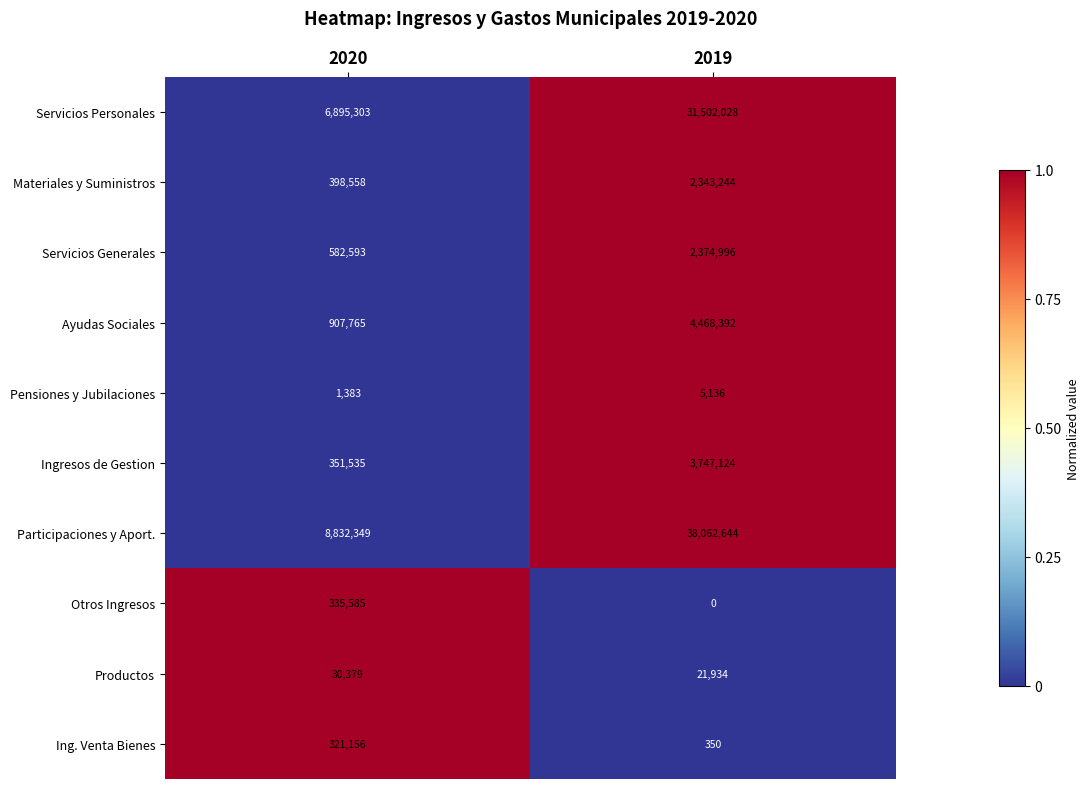

True or false: Pensiones y Jubilaciones has a value of 5136 at 2019.

True